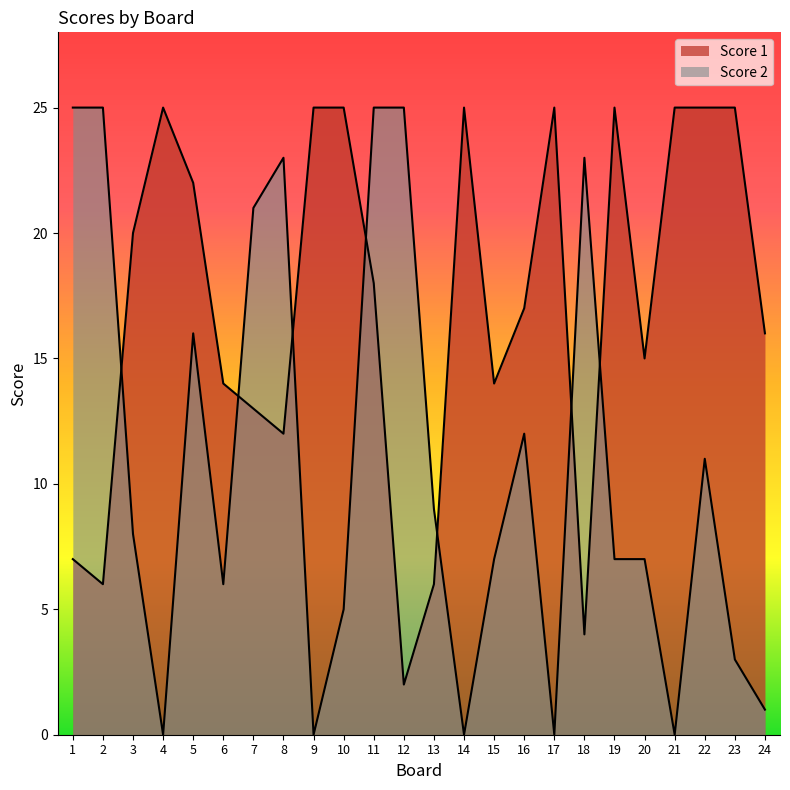

What is the difference between the Score 2 values at 15 and 13?

2